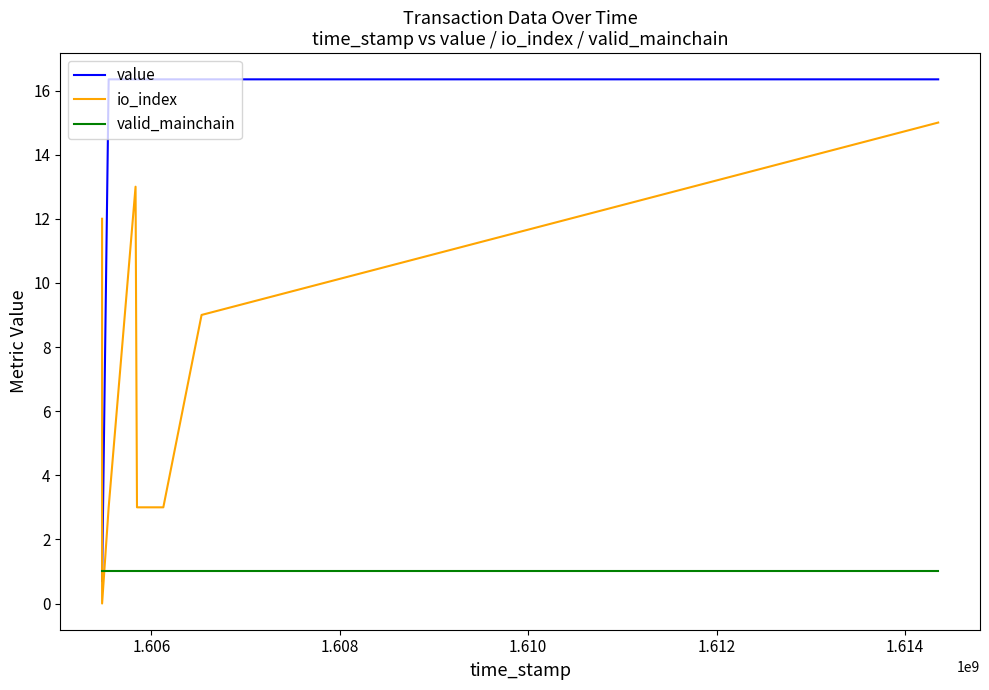

What is the difference between the second highest and minimum values in the value series?

15.6